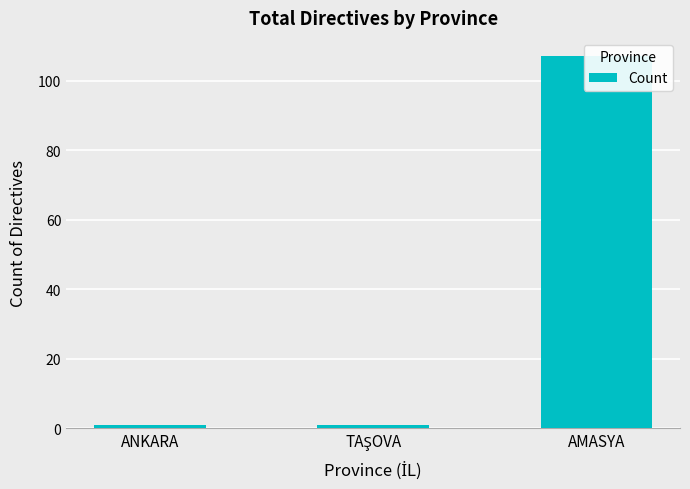

What is the greatest value displayed?

107